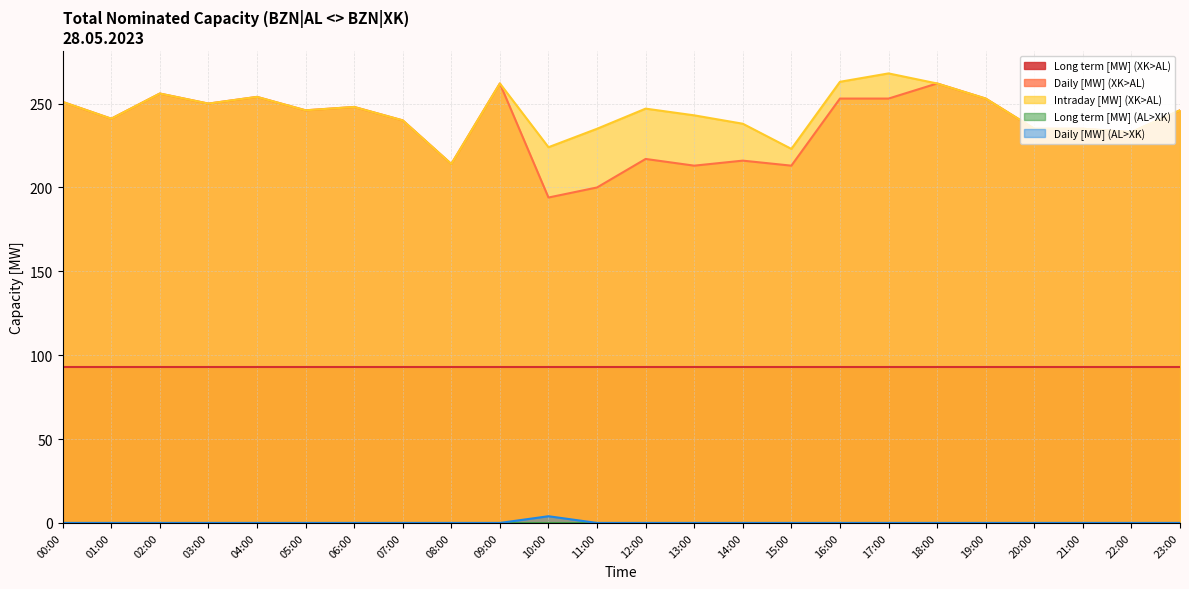

Is it true that Daily [MW] (XK>AL) equals 262 at 09:00?

True